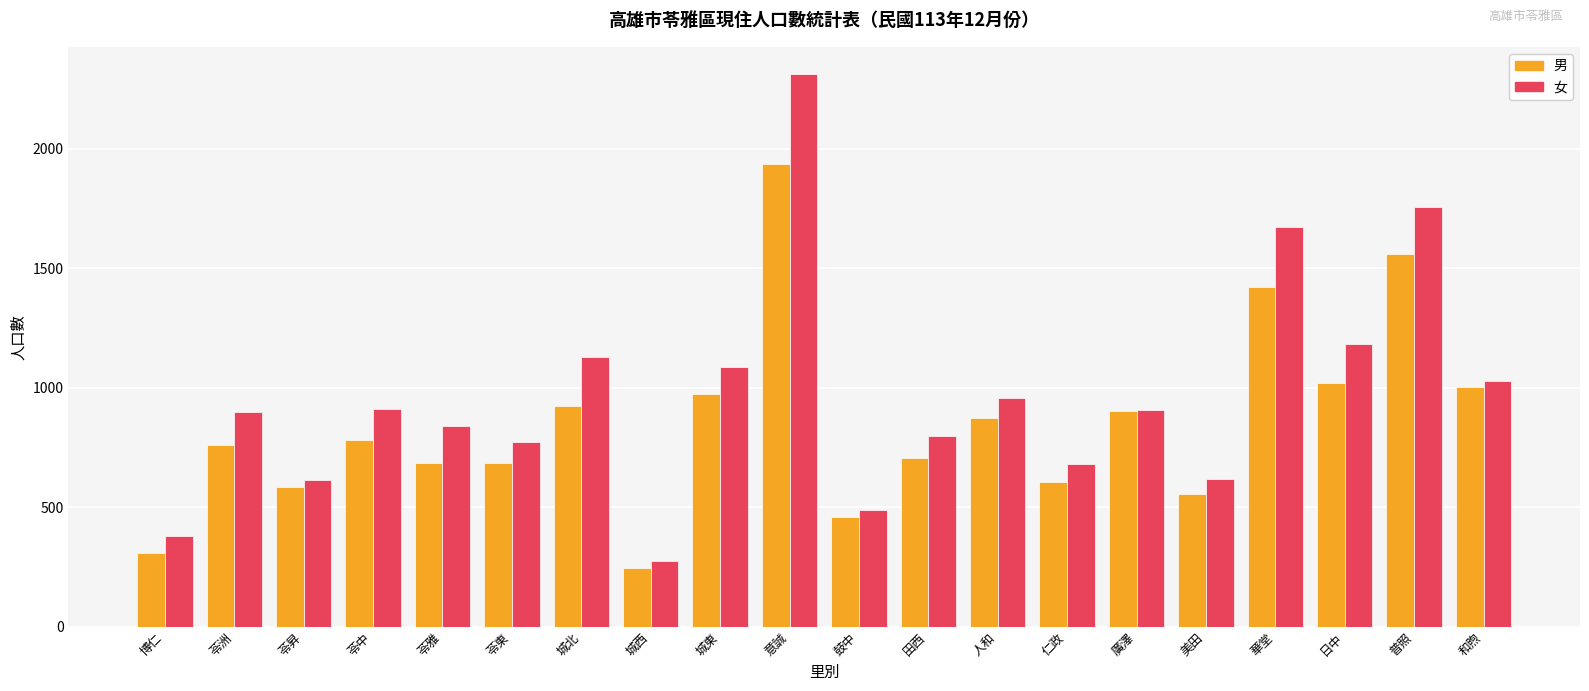

What is the value of the 男 bar at the 13th from the left?

874